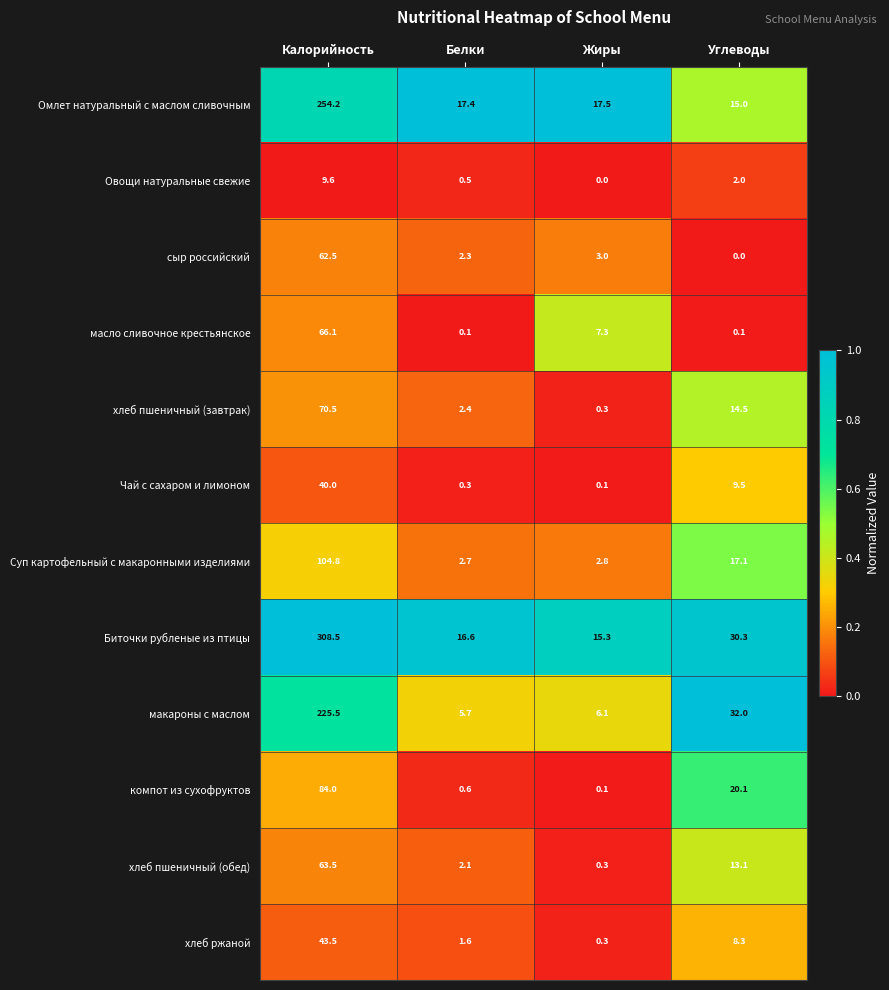

What is the maximum value for Биточки рубленые из птицы?

308.5